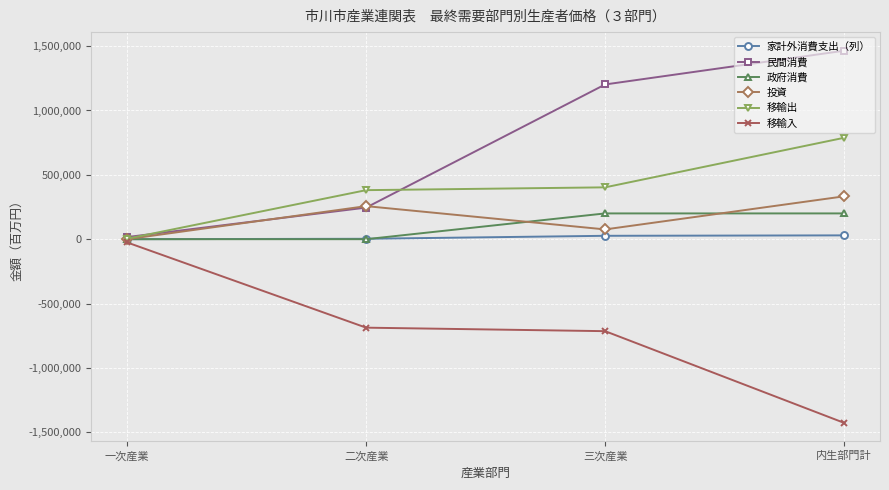

What is the label of the 4th point from the right?

一次産業